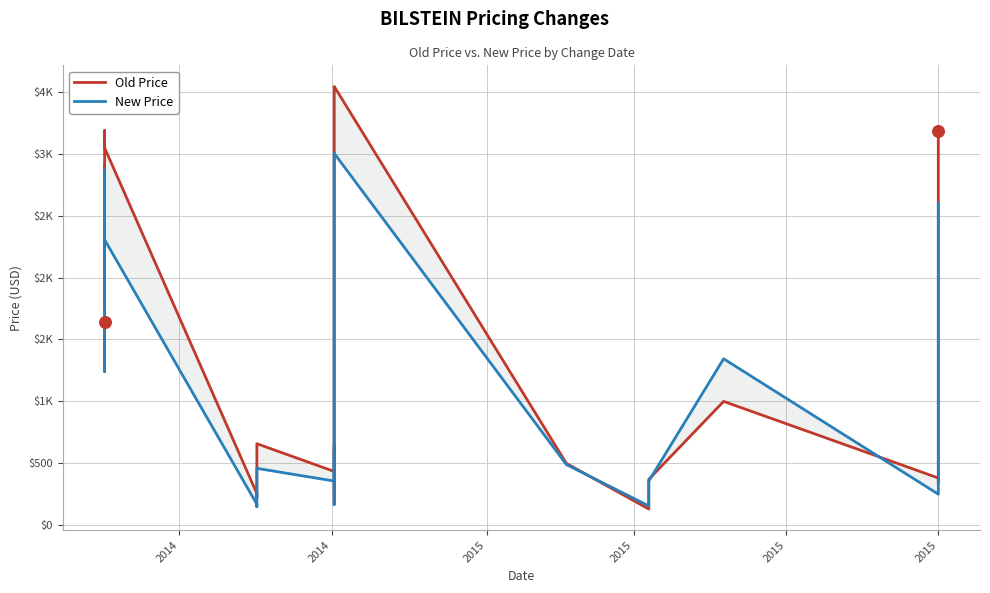

At how many categories does at least one series exceed 2589?

6